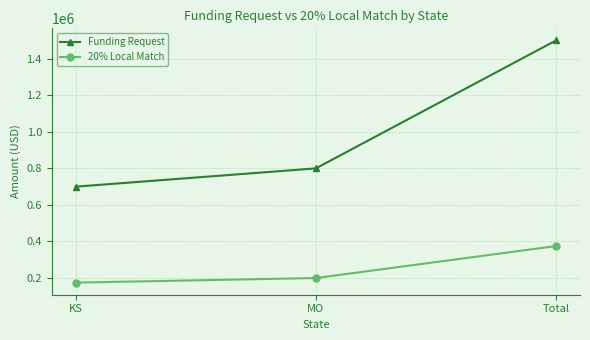

Reading left to right, transcribe all the data shown in this chart.

Funding Request: KS=700000	MO=800000	Total=1500000
20% Local Match: KS=175000	MO=200000	Total=375000